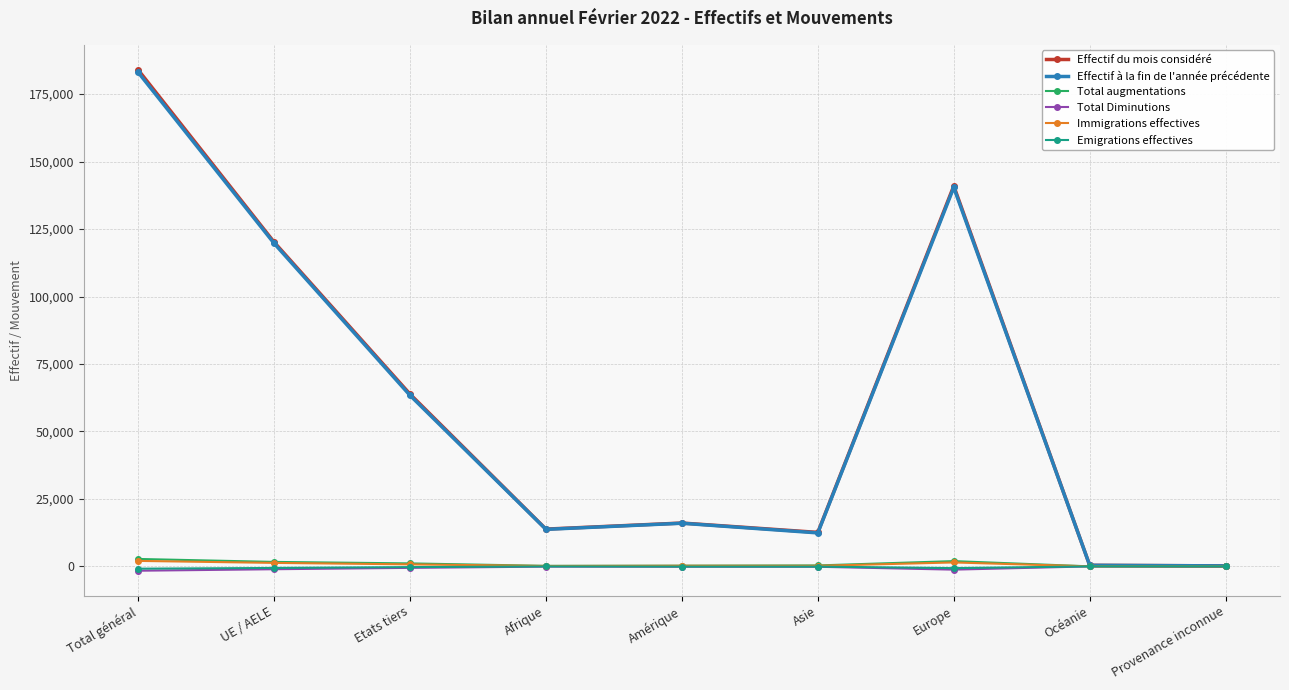

At how many categories does at least one series exceed 67386?

3